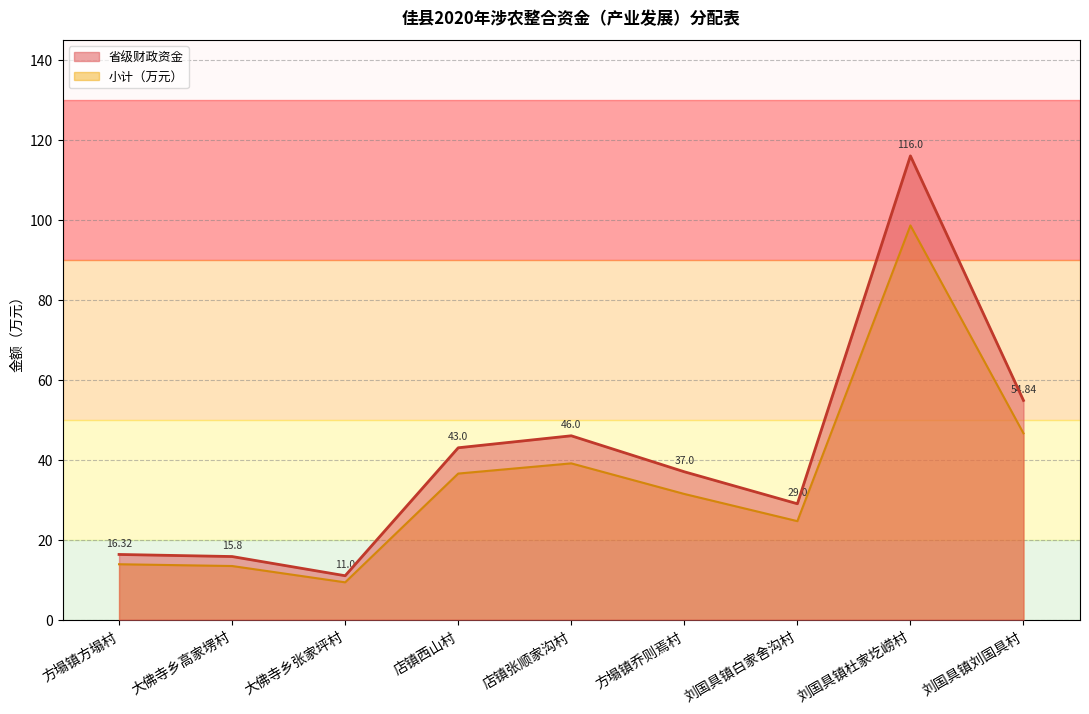

True or false: 省级拨付 has more than 0 interior local peaks.

True